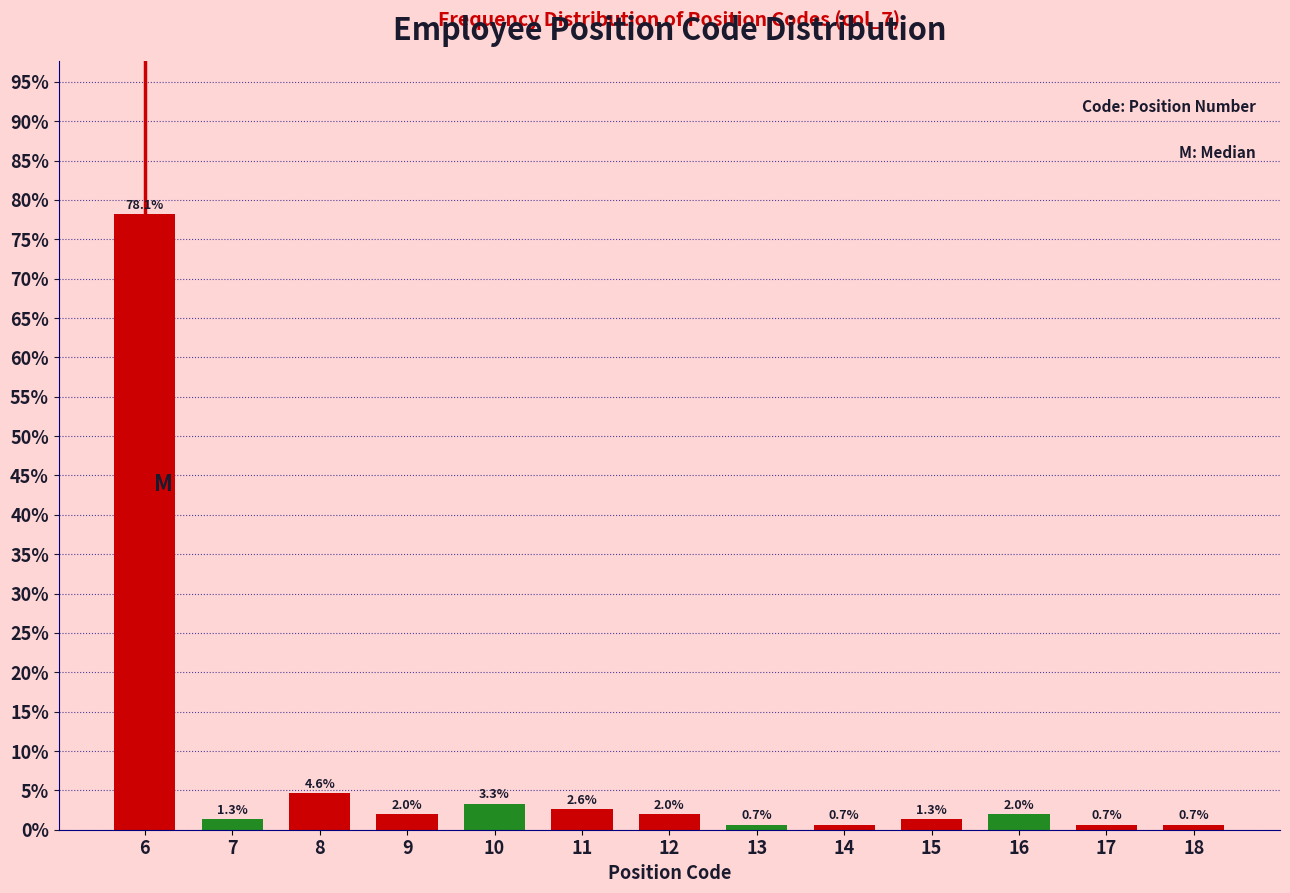

Reading left to right, extract all data points from this chart.

6=78.1	7=1.3	8=4.6	9=2.0	10=3.3	11=2.6	12=2.0	13=0.7	14=0.7	15=1.3	16=2.0	17=0.7	18=0.7